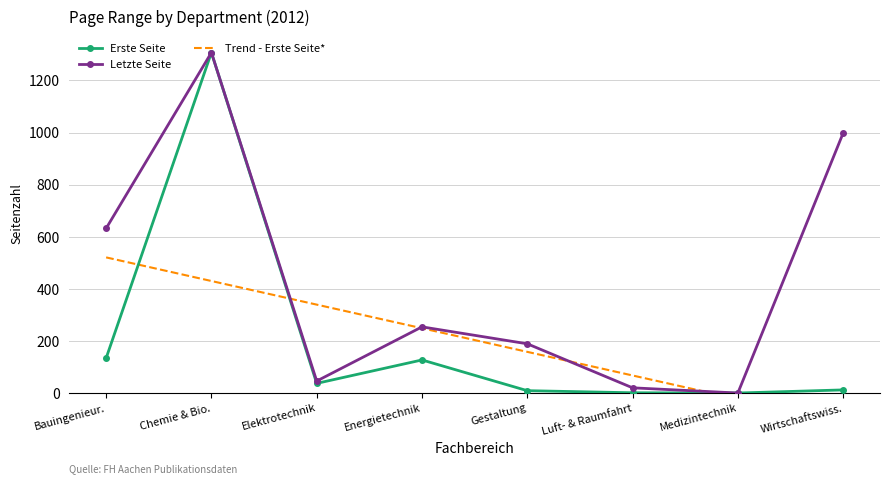

What is the label of the 1st point from the left?

Bauingenieur.